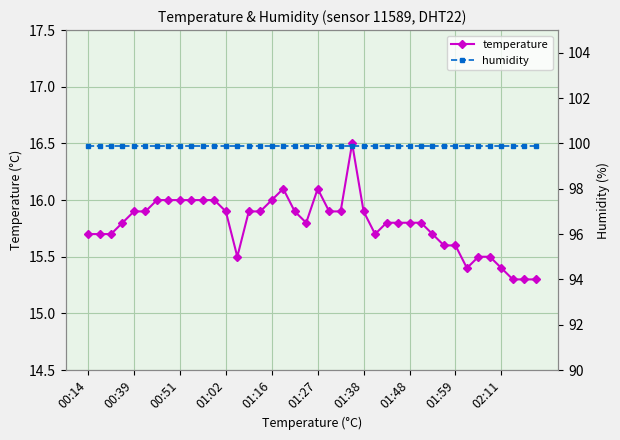

True or false: humidity has a value of 99.9 at 01:27.

True